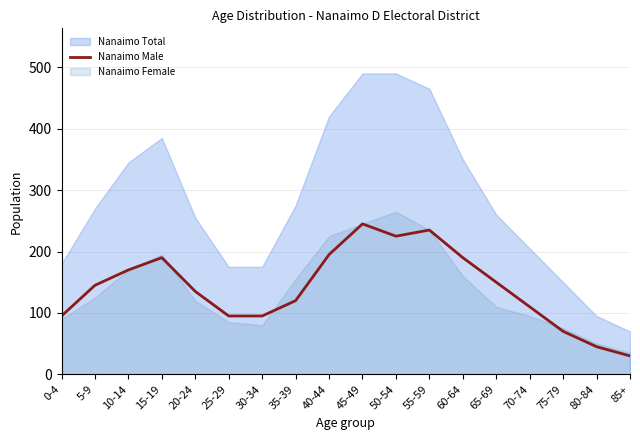

Reading right to left, extract all data points from this chart.

85+=30	80-84=45	75-79=70	70-74=110	65-69=150	60-64=190	55-59=235	50-54=225	45-49=245	40-44=195	35-39=120	30-34=95	25-29=95	20-24=135	15-19=190	10-14=170	5-9=145	0-4=95